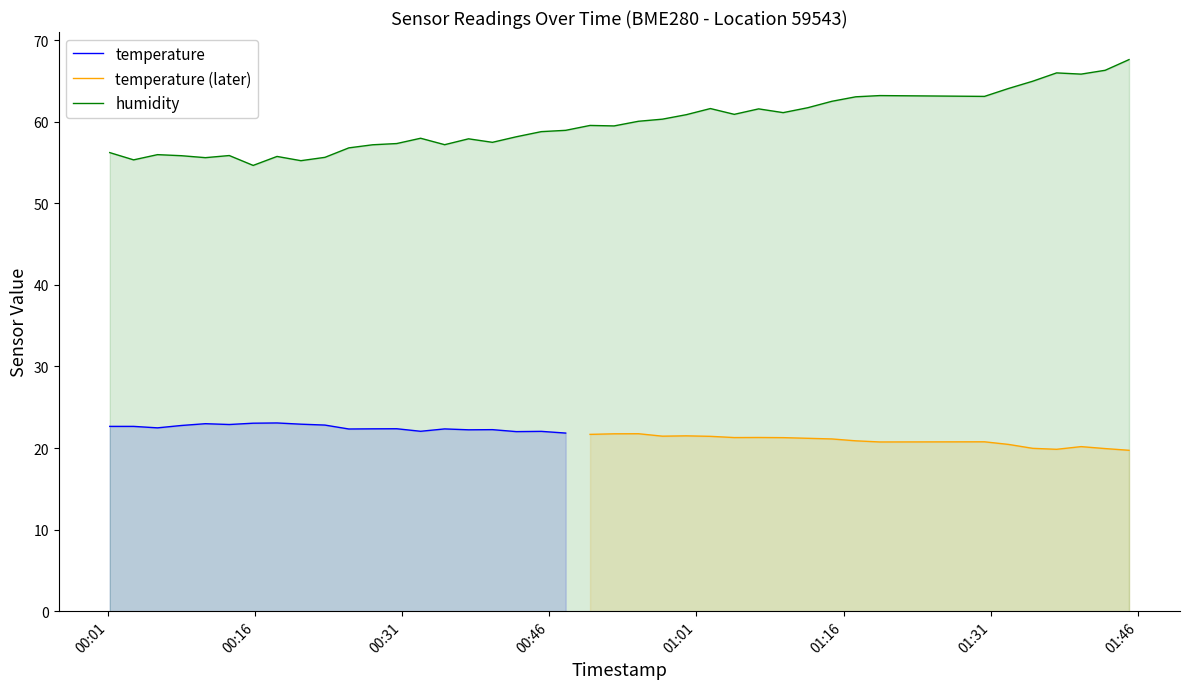

List the labels in order of value, smallest first.

2023-07-16T00:15:50, 2023-07-16T00:20:42, 2023-07-16T00:03:39, 2023-07-16T00:10:58, 2023-07-16T00:23:09, 2023-07-16T00:18:16, 2023-07-16T00:08:31, 2023-07-16T00:13:24, 2023-07-16T00:06:05, 2023-07-16T00:01:13, 2023-07-16T00:25:35, 2023-07-16T00:28:01, 2023-07-16T00:35:21, 2023-07-16T00:30:28, 2023-07-16T00:40:13, 2023-07-16T00:37:47, 2023-07-16T00:32:54, 2023-07-16T00:42:39, 2023-07-16T00:45:12, 2023-07-16T00:47:41, 2023-07-16T00:52:37, 2023-07-16T00:50:10, 2023-07-16T00:55:06, 2023-07-16T00:57:33, 2023-07-16T00:59:59, 2023-07-16T01:04:52, 2023-07-16T01:09:51, 2023-07-16T01:07:21, 2023-07-16T01:02:26, 2023-07-16T01:12:21, 2023-07-16T01:14:49, 2023-07-16T01:17:15, 2023-07-16T01:30:22, 2023-07-16T01:19:42, 2023-07-16T01:32:49, 2023-07-16T01:35:17, 2023-07-16T01:40:13, 2023-07-16T01:37:43, 2023-07-16T01:42:40, 2023-07-16T01:45:06